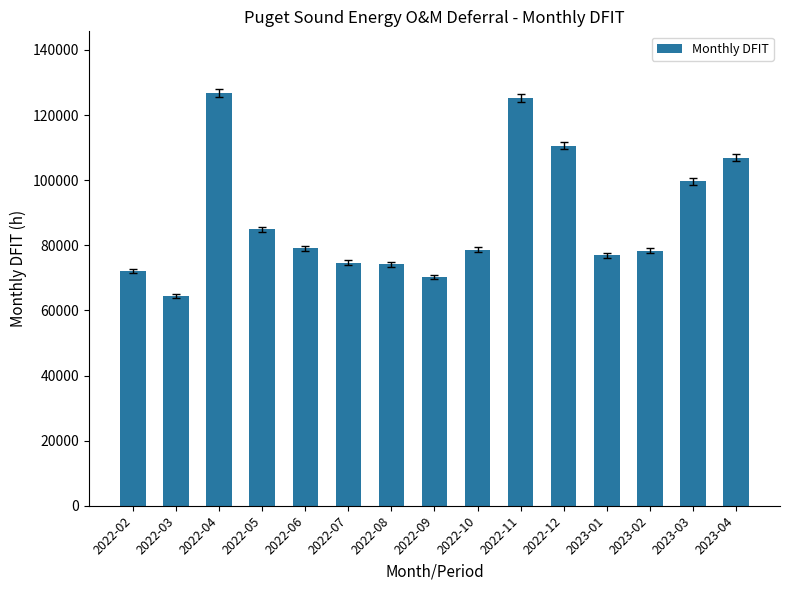

Are the bars horizontal?

No